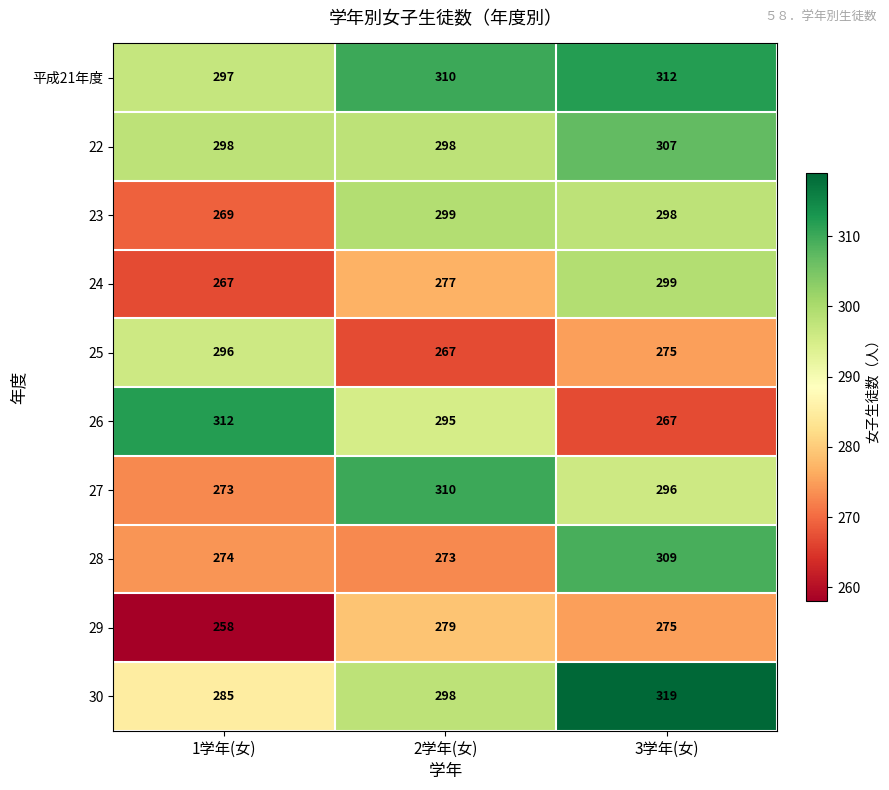

At which label does 27 first exceed 296?

2学年(女)